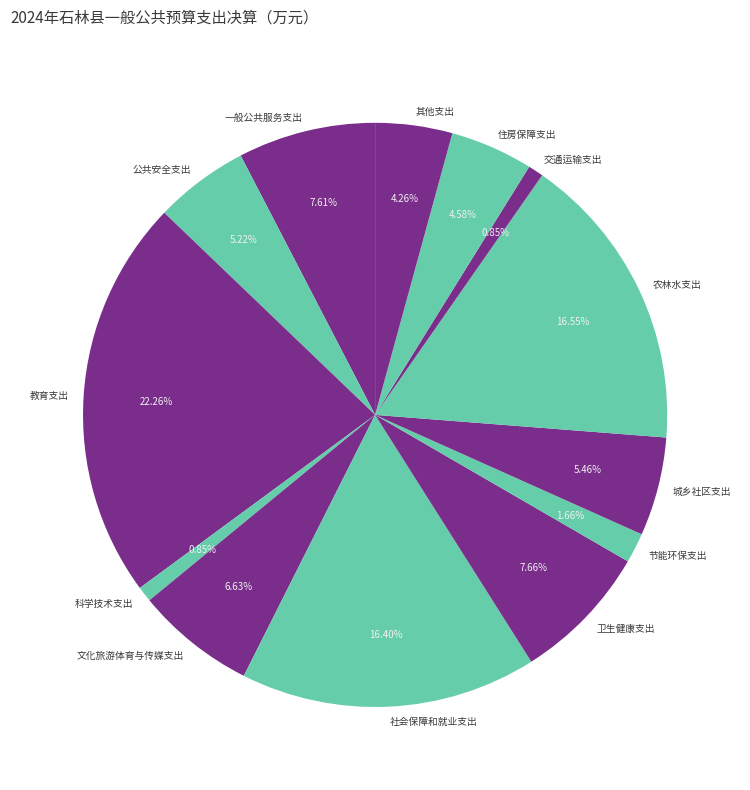

To the nearest percent, what portion does 交通运输支出 represent?

1%